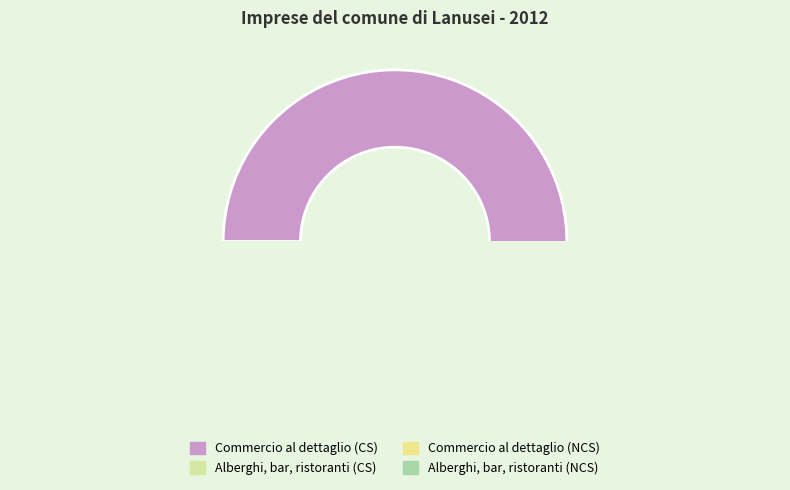

Which slice is the smallest?

Alberghi, bar, ristoranti (NCS)